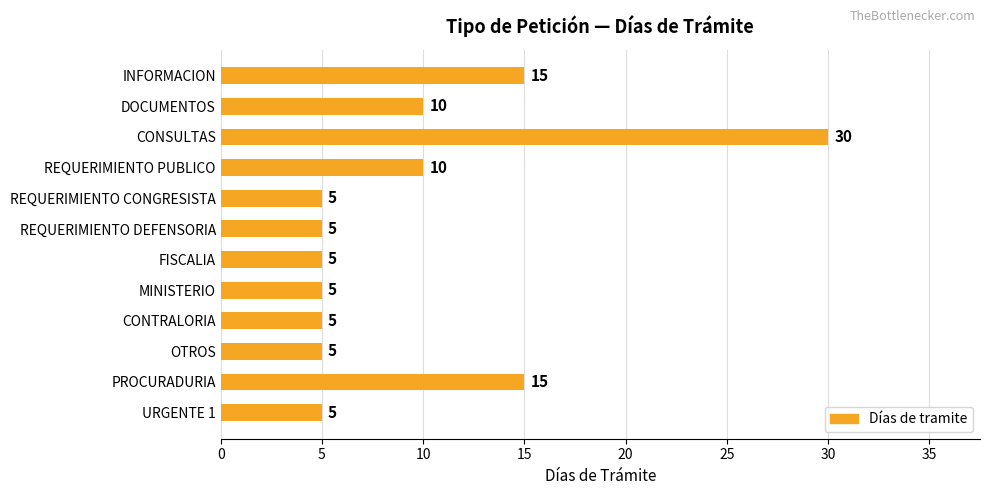

What is the average value?

10